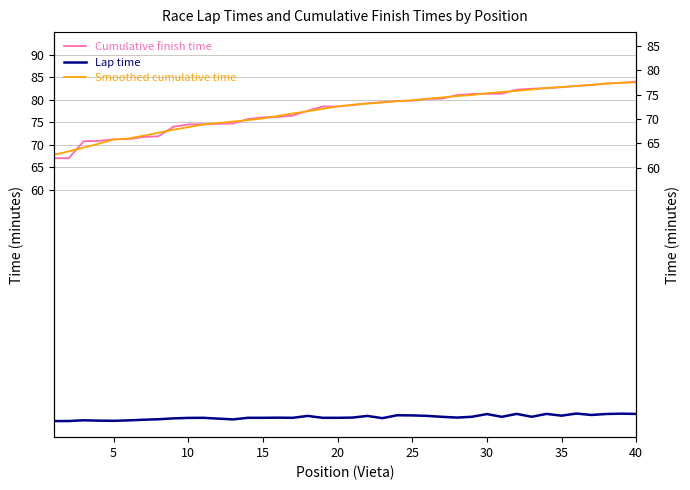

At how many categories does at least one series exceed 75?

28